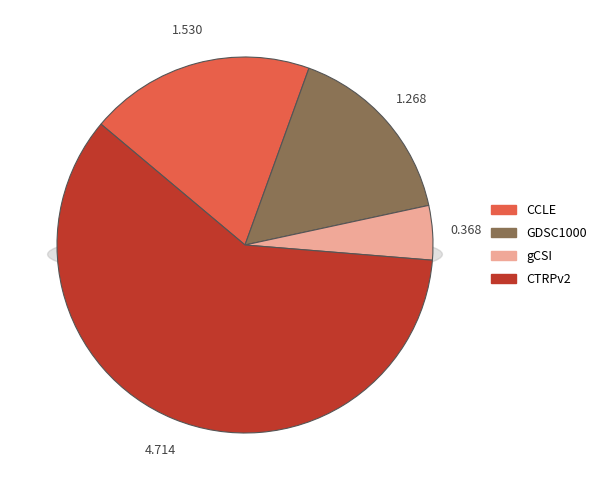

Is there any slice that represents more than half of the pie?

Yes